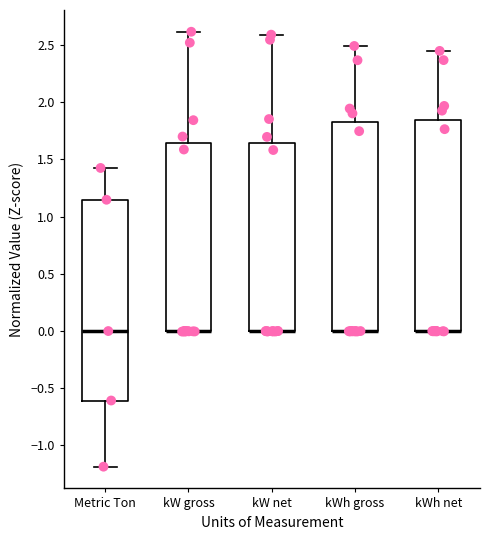

Where does the upper whisker of the box for kW gross end on the y-axis? The values are not printed on the chart, so give them approximately, as read against the axis.

2.60